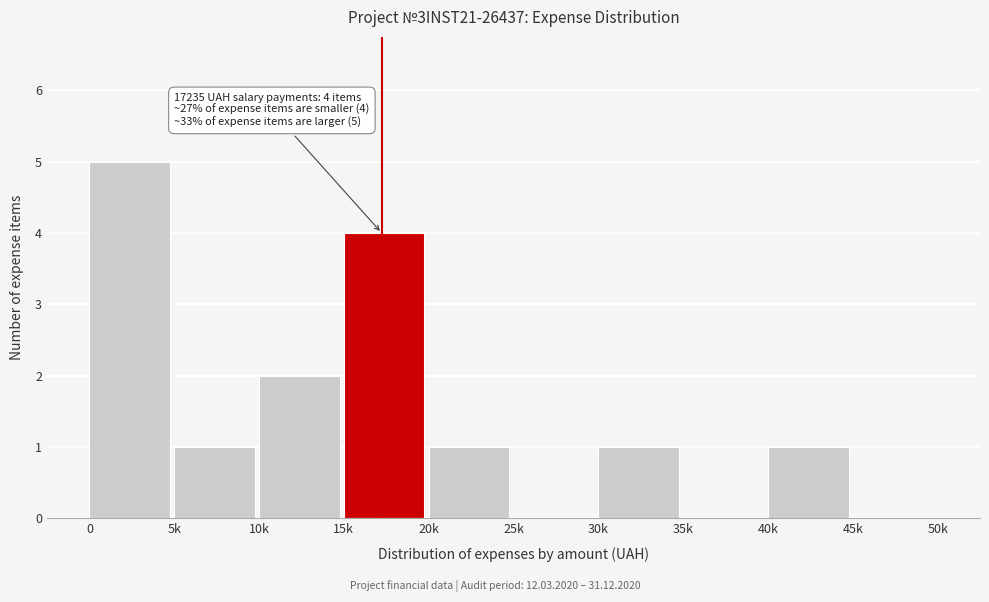

Reading left to right, extract all data points from this chart.

0=5	5k=1	10k=2	15k=4	20k=1	25k=0	30k=1	35k=0	40k=1	45k=0